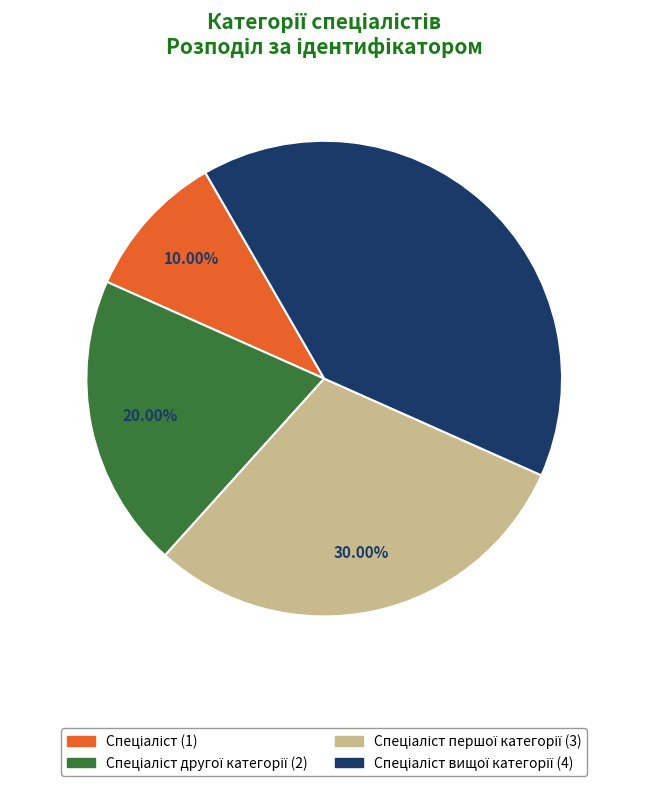

Does any single category account for the majority?

No